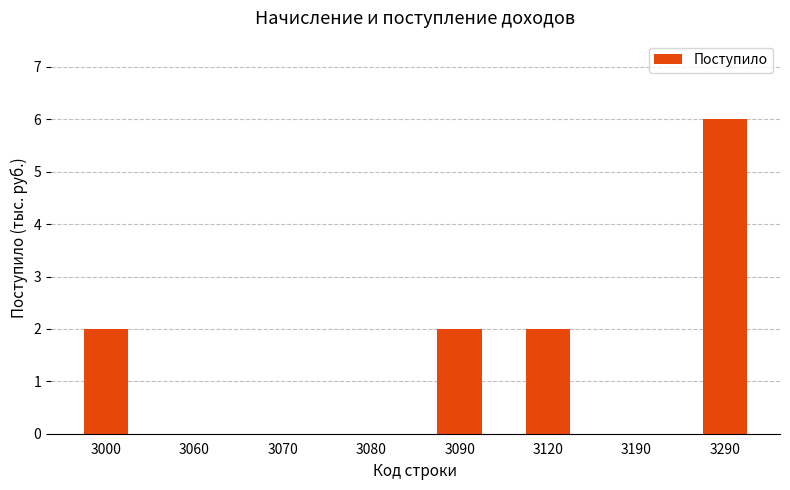

True or false: the data shows 0 at 3060.

True